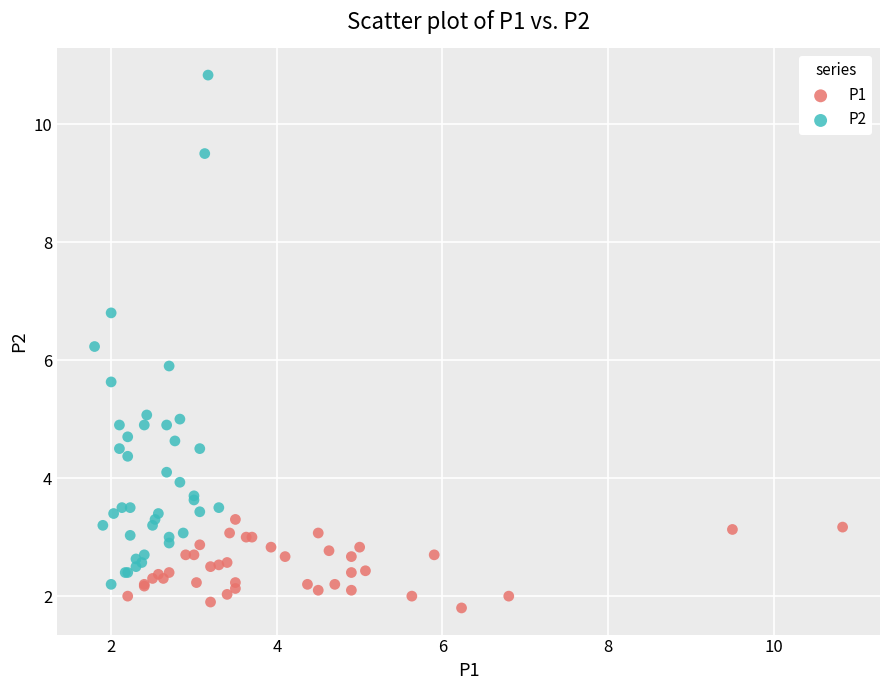

Which series has the widest spread of Y values?

P2